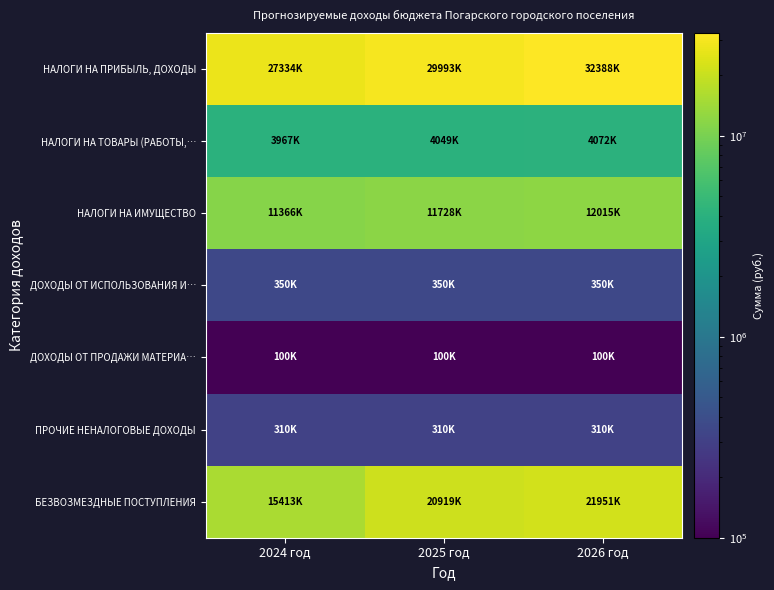

At how many categories does at least one series exceed 12139680?

3